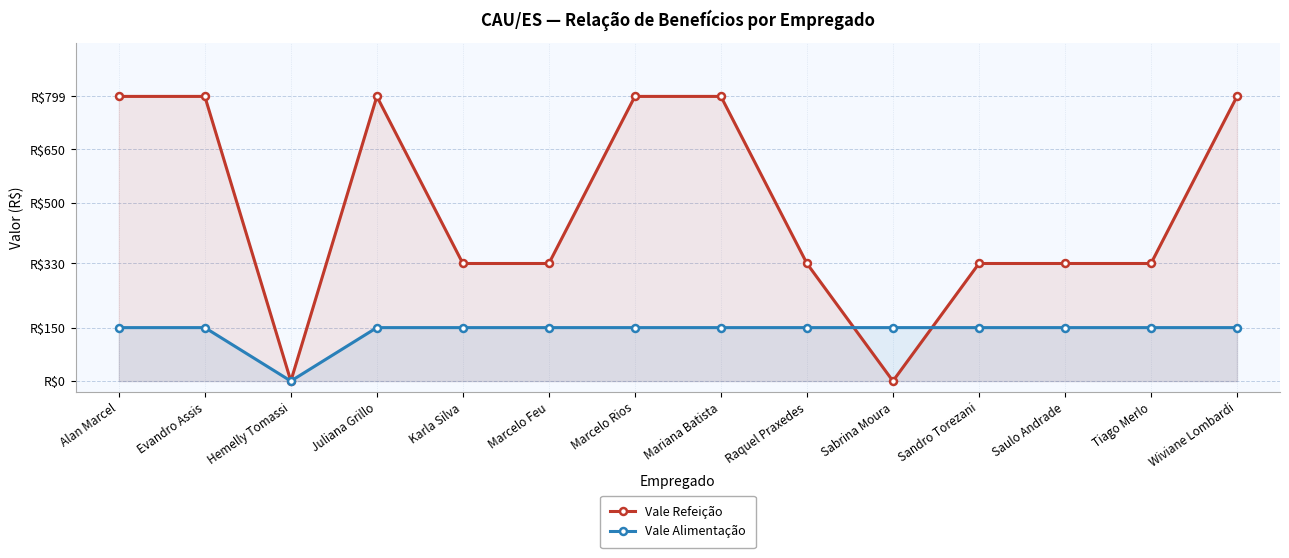

Reading left to right, transcribe all the data shown in this chart.

Vale Refeição: 799	799	0	799	330	330	799	799	330	0	330	330	330	799
Vale Alimentação: 150	150	0	150	150	150	150	150	150	150	150	150	150	150